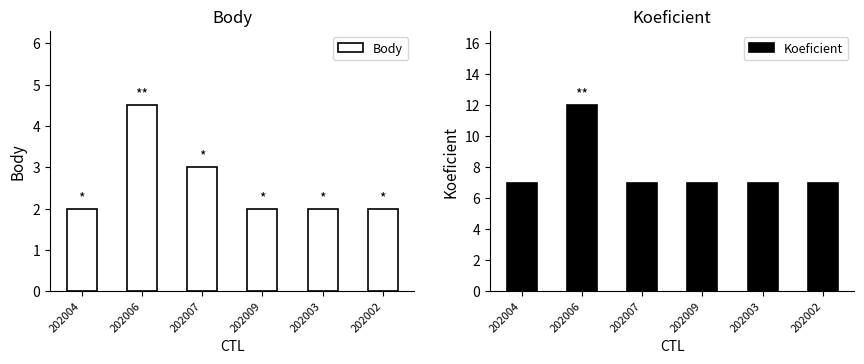

Rank the series by their maximum value, from highest to lowest.

Koeficient, Body